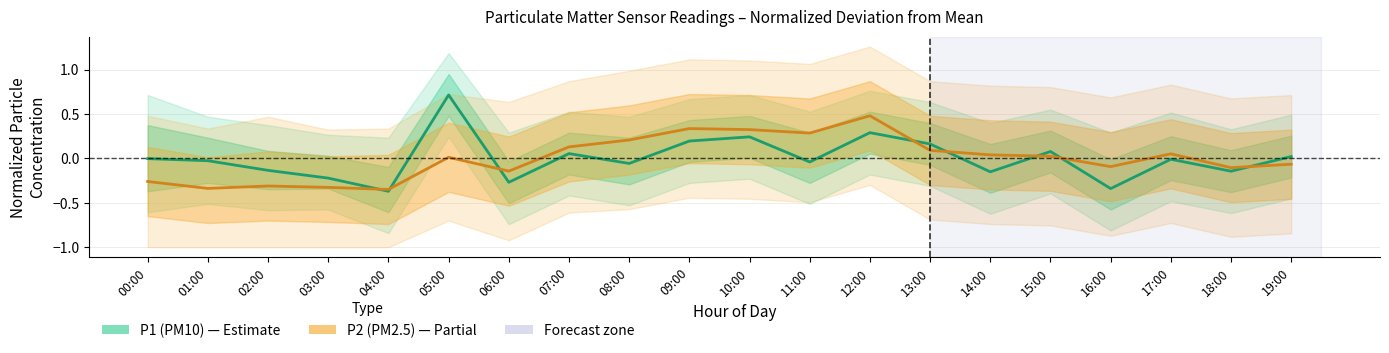

What is the label of the 20th point from the right?

00:00